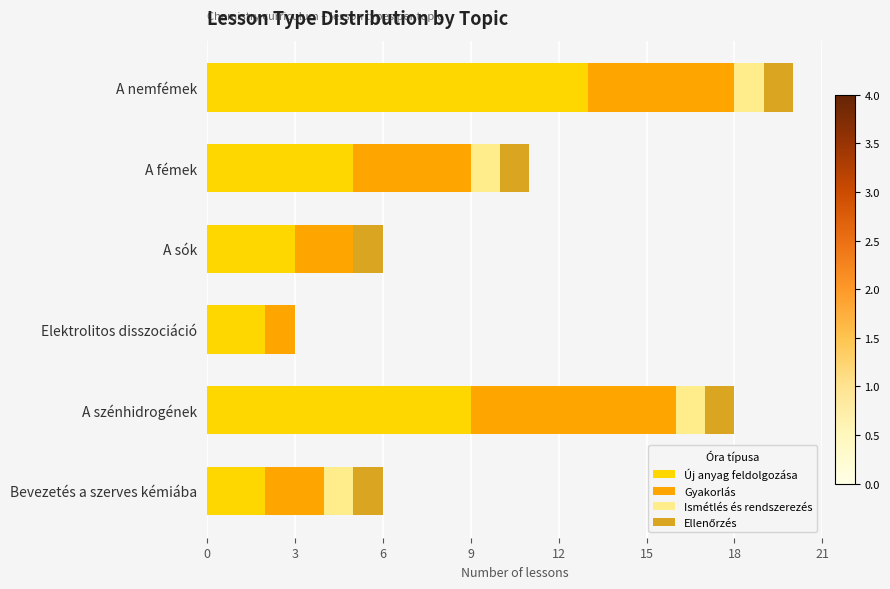

What is the sum of the Új anyag feldolgozása values at A nemfémek and A szénhidrogének?

22